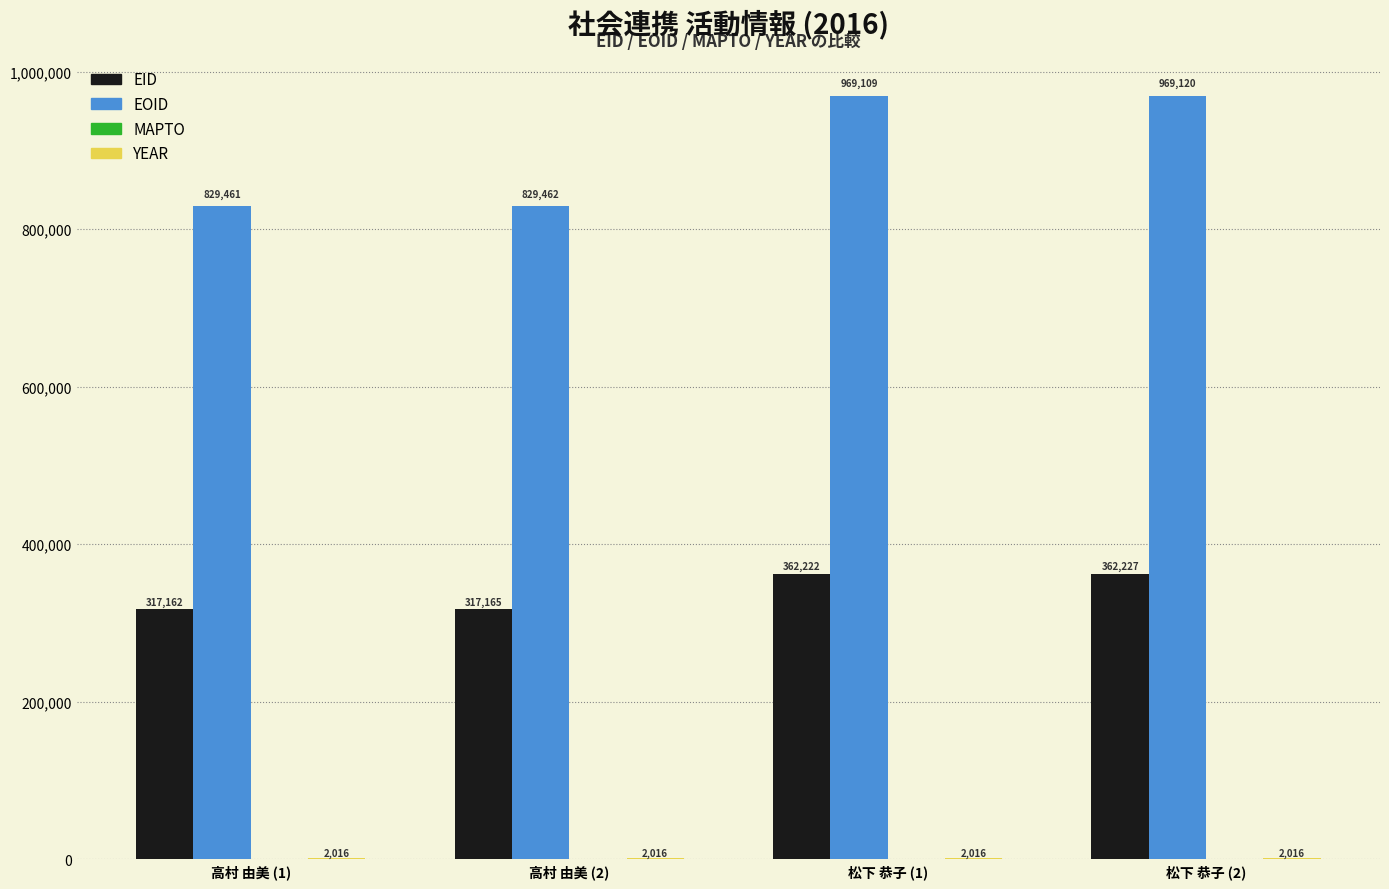

How many groups of bars are there?

4